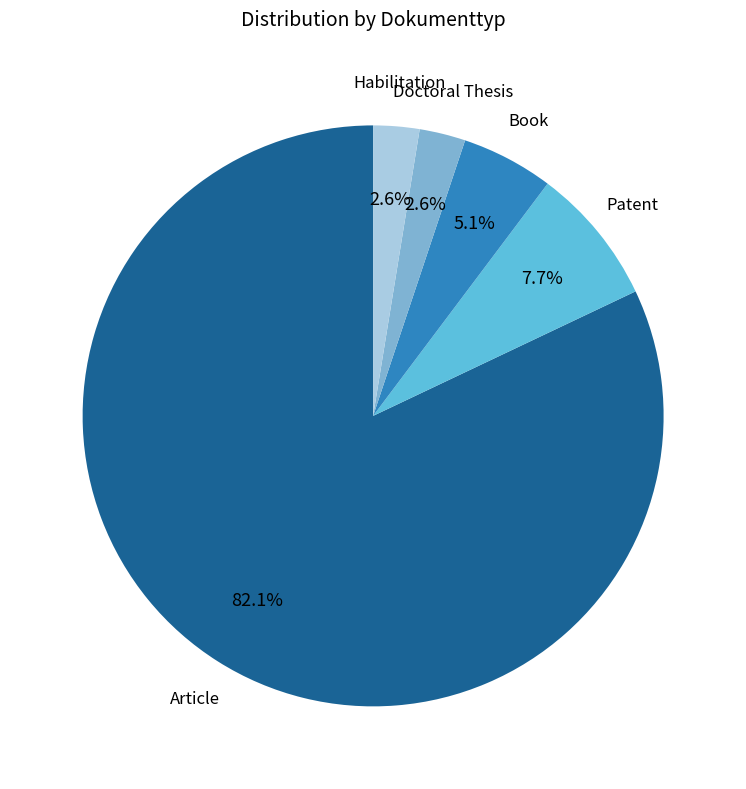

What is the total percentage of Patent and Article?

89.7%